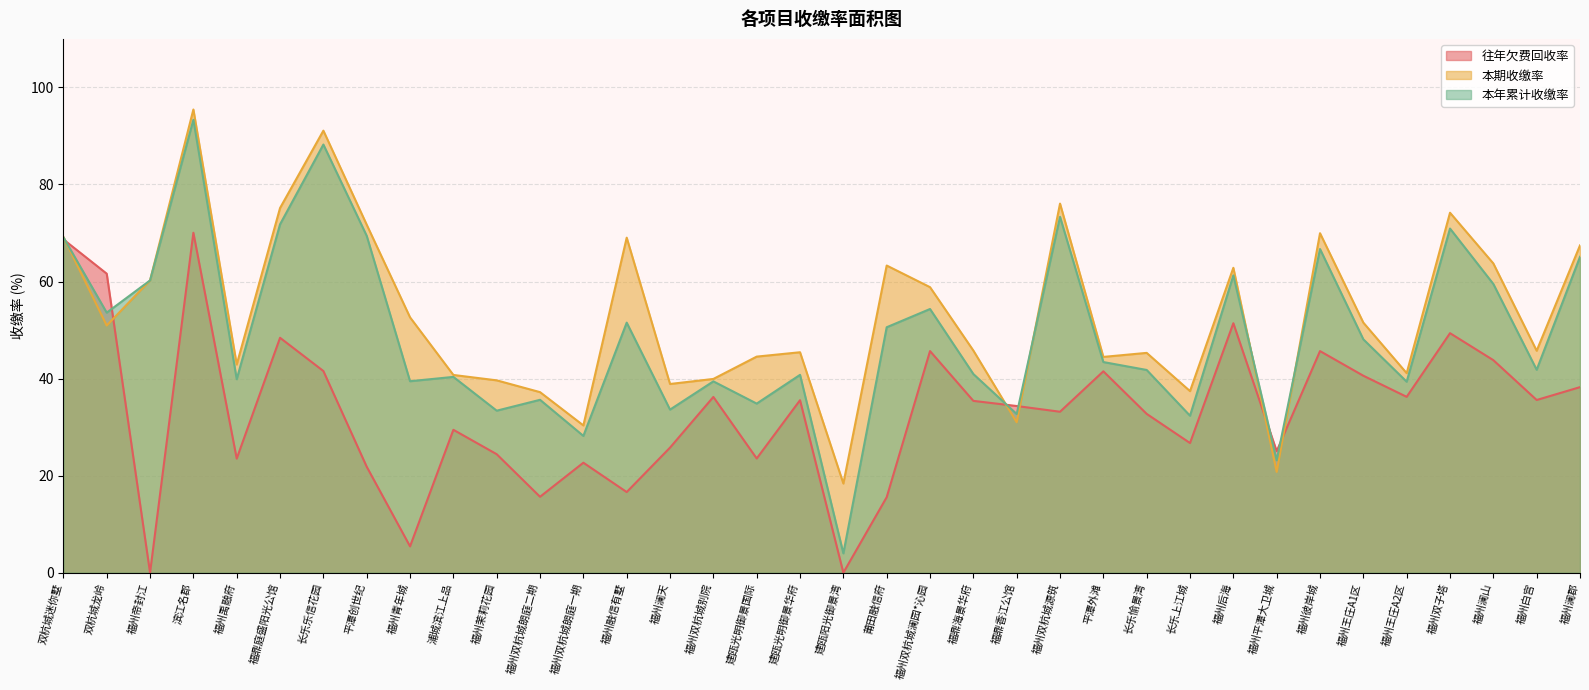

What is the average value of the 往年欠费回收率 series?

33.4